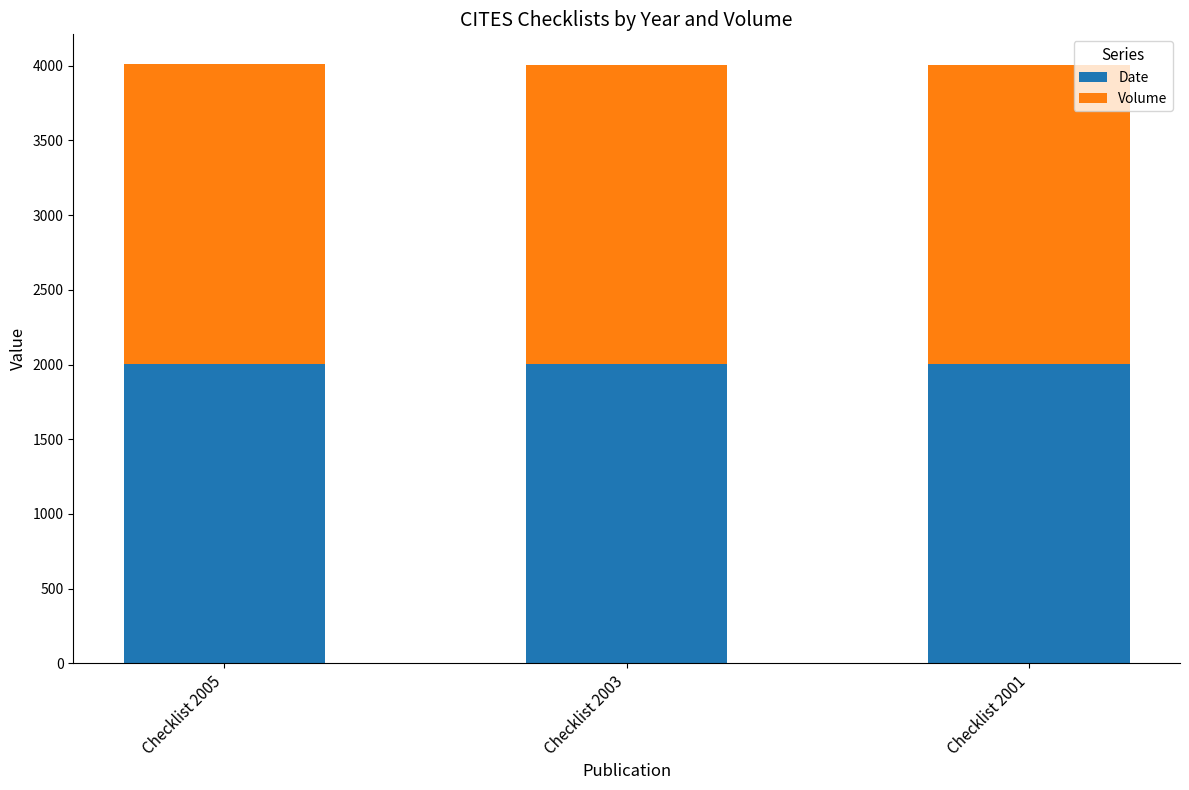

What are all the series names shown in the legend?

Date, Volume